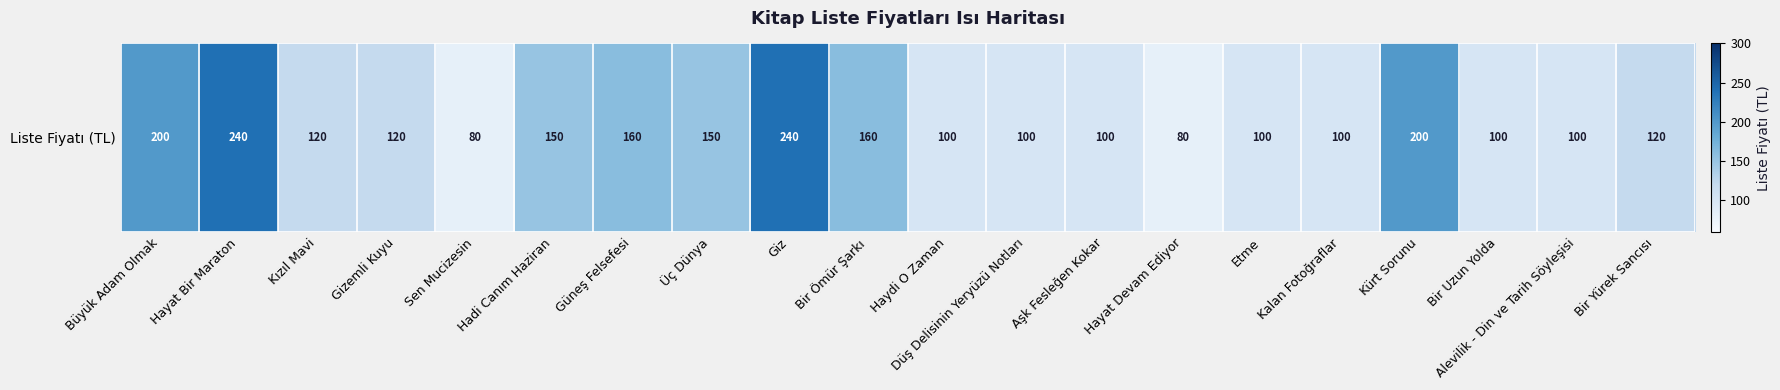

Is it true that the value at Güneş Felsefesi is 256?

False